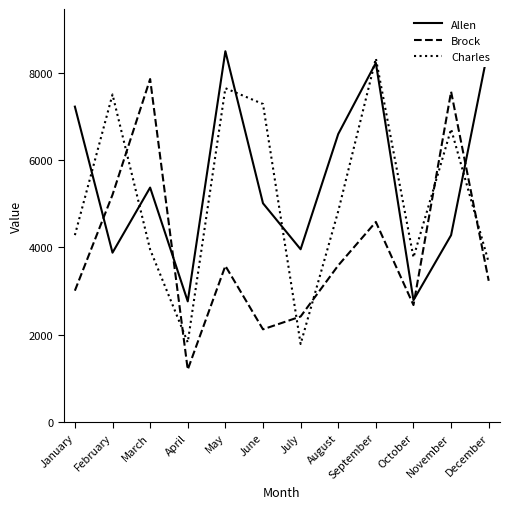

What is the sum of the Allen values at September and May?

16715